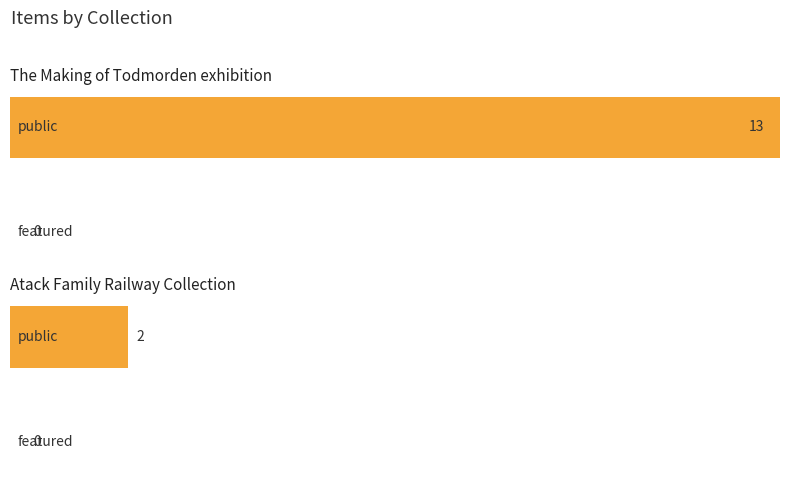

Rank the series by their maximum value, from highest to lowest.

public, featured